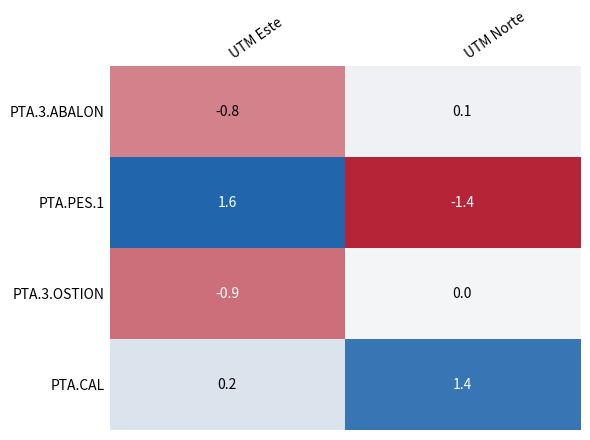

What is the sum of all PTA.3.ABALON values?

-0.7